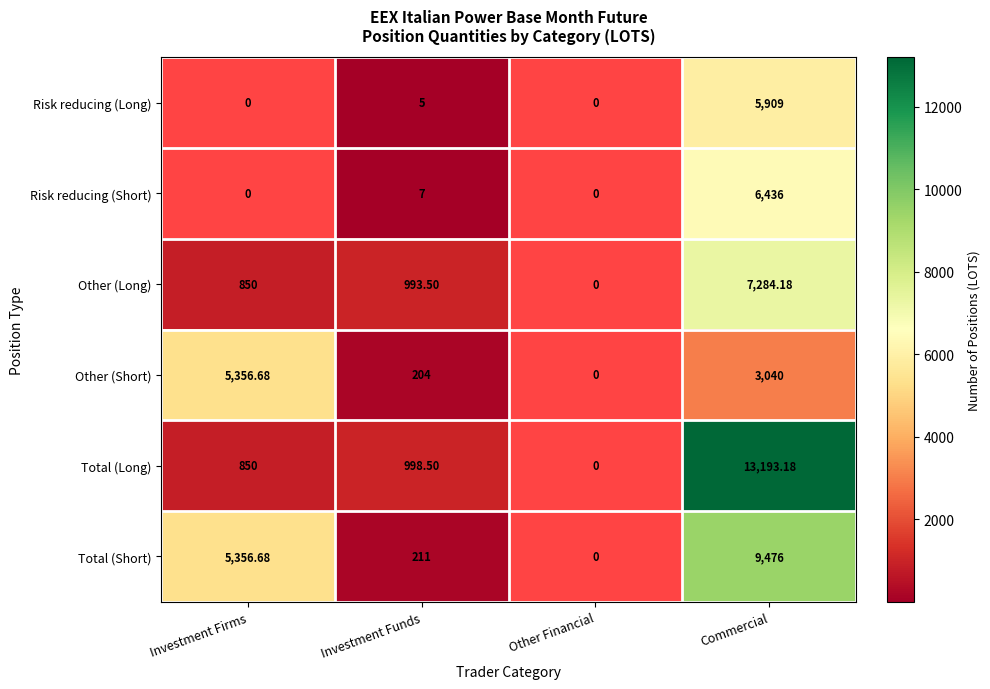

At Investment Funds, list the series in order from largest to smallest.

Total (Long), Other (Long), Total (Short), Other (Short), Risk reducing (Short), Risk reducing (Long)